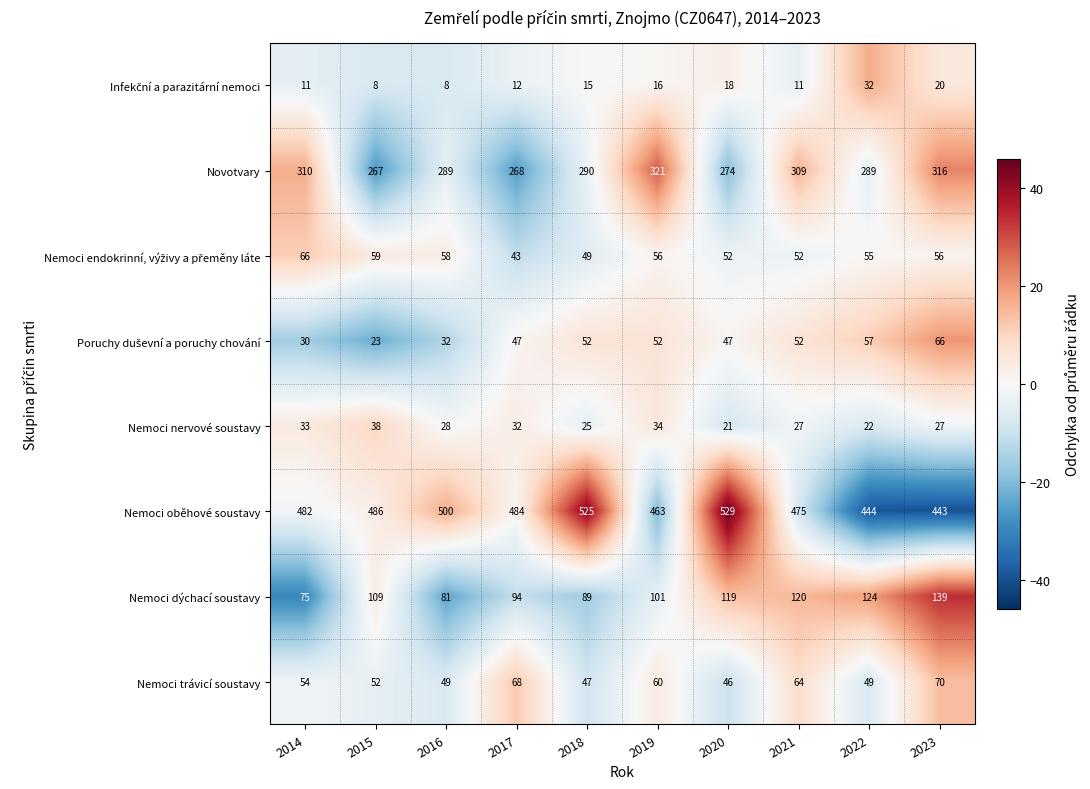

Which series has the largest range (max minus min)?

Nemoci oběhové soustavy